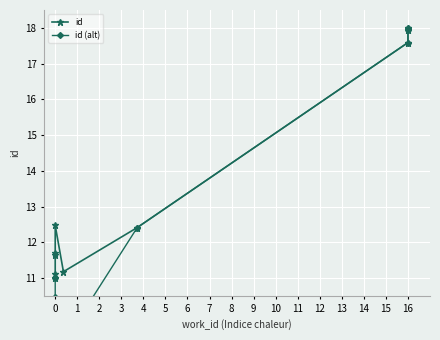

What is the value of the id point at the 3rd from the left?

11.6